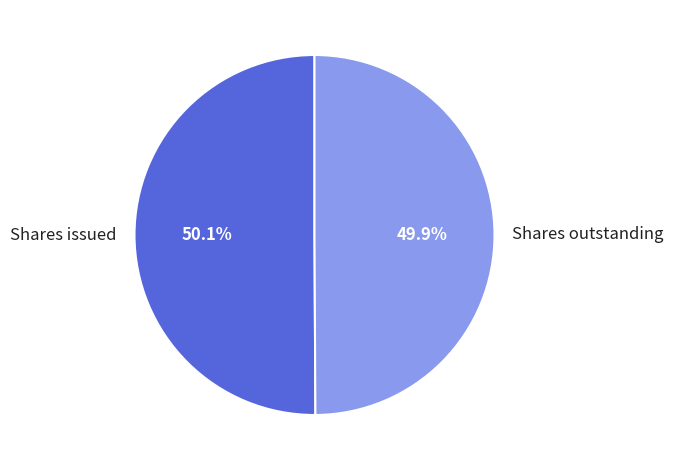

What percentage is the Shares issued slice, to the nearest percent?

50%